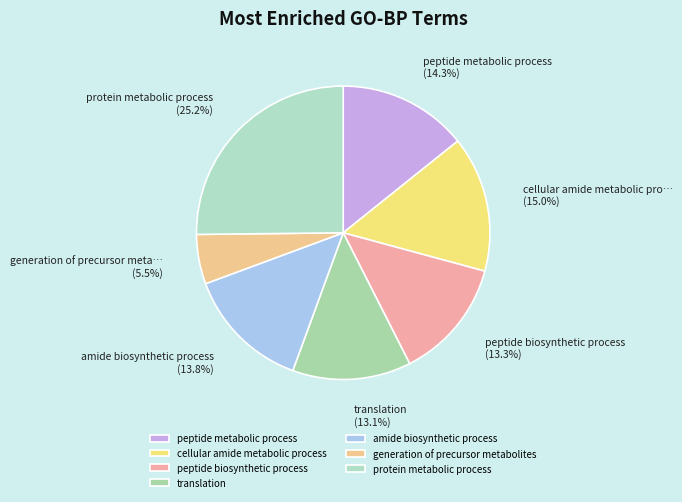

Is there a majority slice in this chart?

No